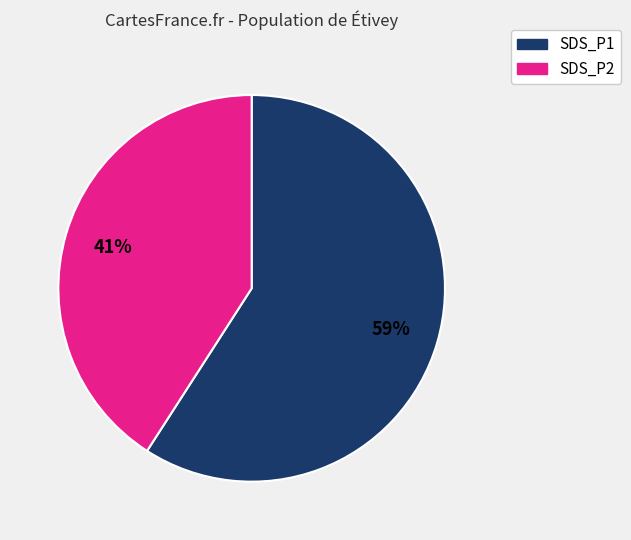

Which category has the biggest portion of the pie?

SDS_P1